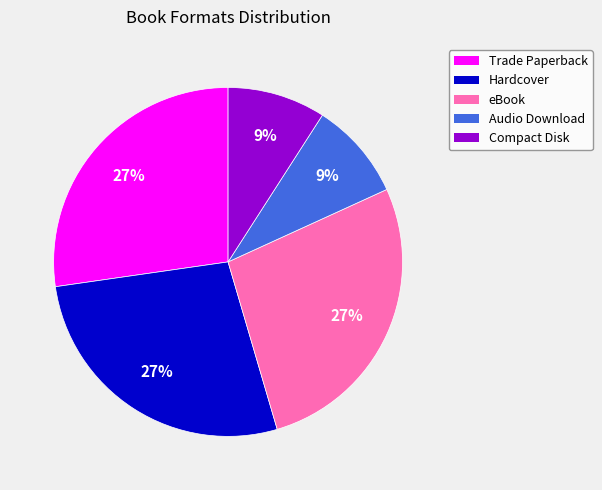

Combined, do Compact Disk and Trade Paperback account for over 50%?

No